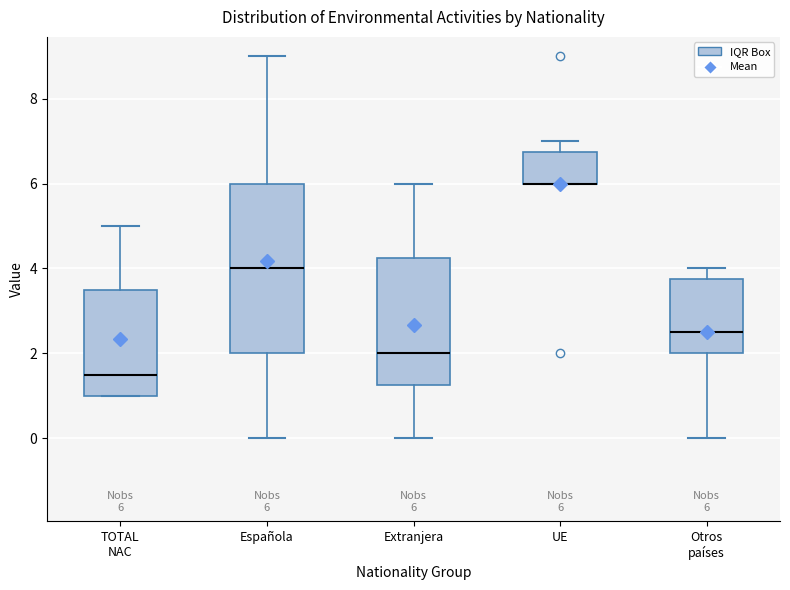

Comparing the boxes themselves (not the whiskers), which one is the tallest?

Española